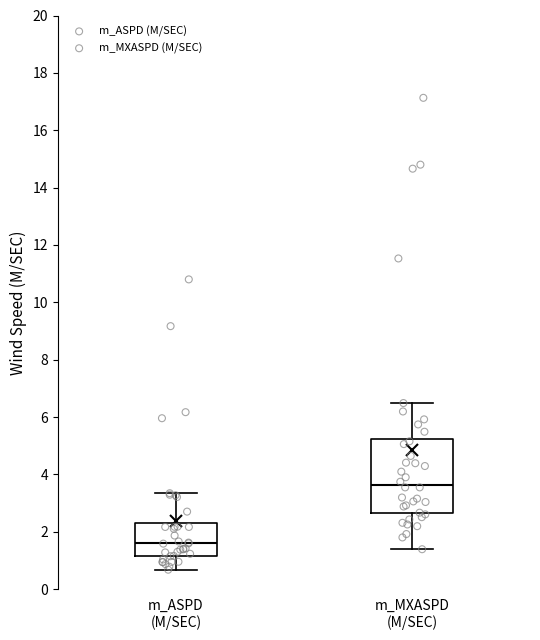

Reading left to right, transcribe this box plot: for each box, give where its median line is, the range the box spans, and where its two whiskers end, as read against the y-axis. The values are not printed on the chart, so give them approximately, as read against the axis.

m_ASPD (M/SEC): median 1.6, box 1.2 to 2.4, whiskers 0.6 to 3.4
m_MXASPD (M/SEC): median 3.6, box 2.6 to 5.2, whiskers 1.4 to 6.4